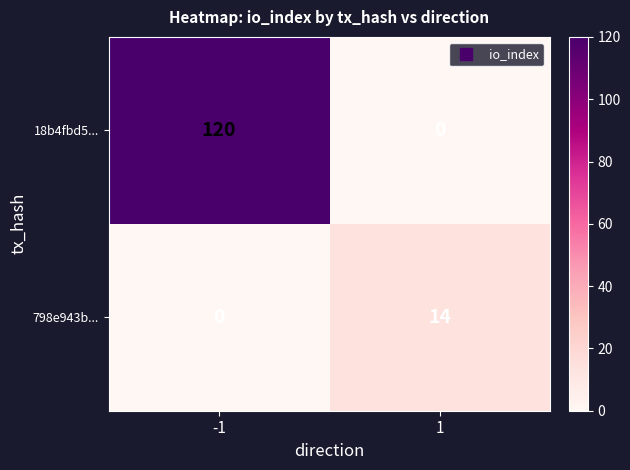

Reading left to right, what are all the values shown in this chart?

18b4fbd5...: -1=120	1=0
798e943b...: -1=0	1=14